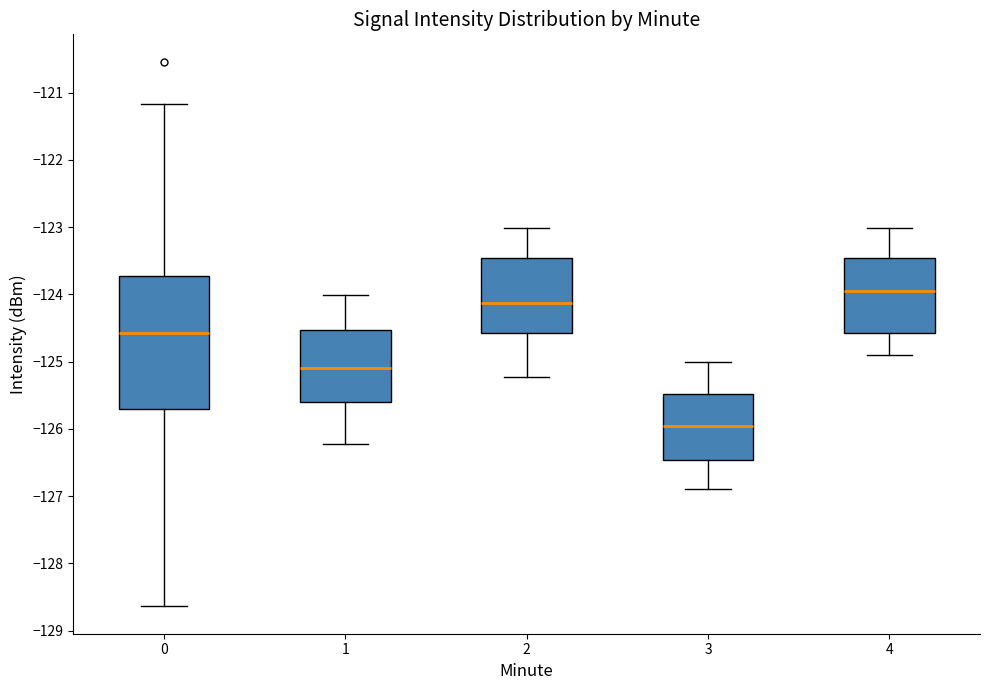

Where does the lower whisker of the box at x = 1 end on the y-axis? The values are not printed on the chart, so give them approximately, as read against the axis.

-126.2